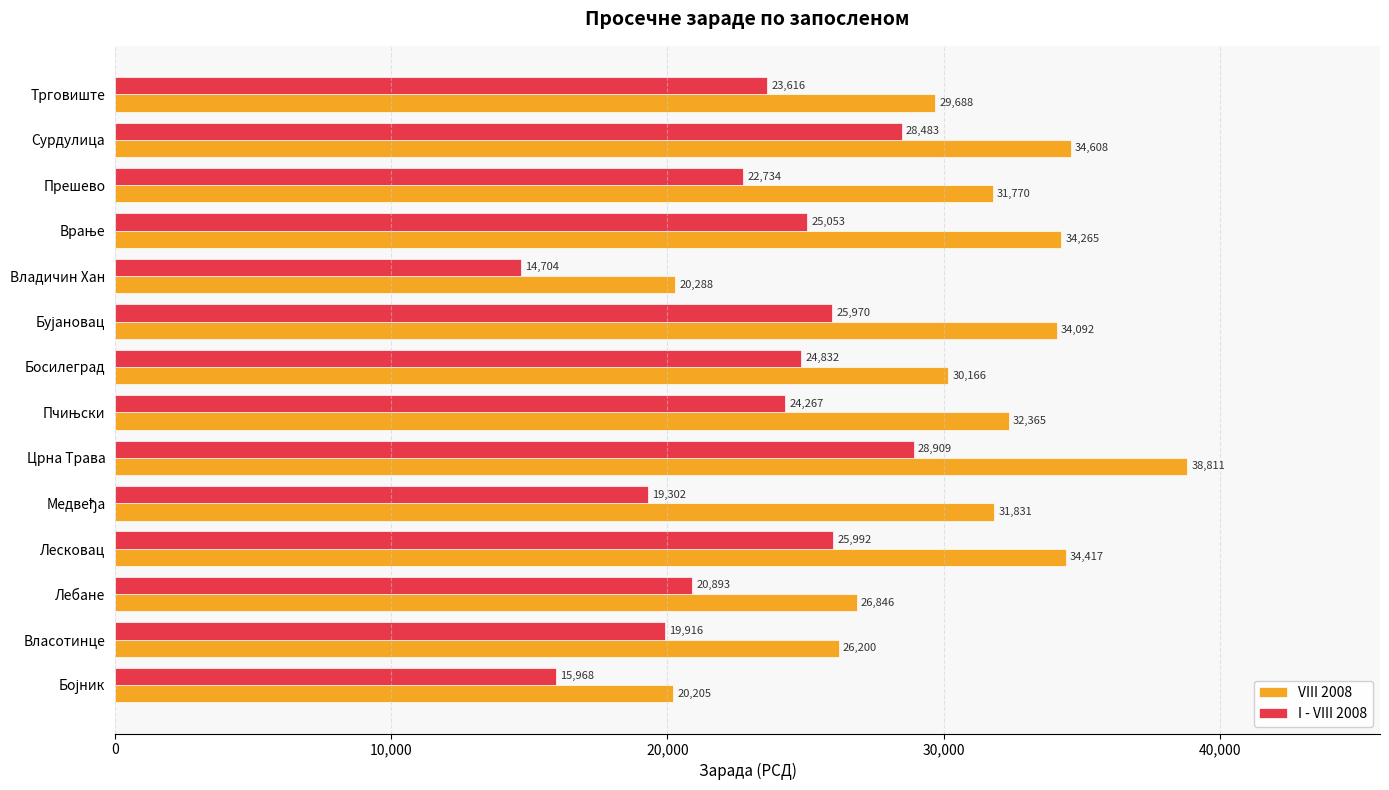

What is the highest value of the I - VIII 2008 series?

28909